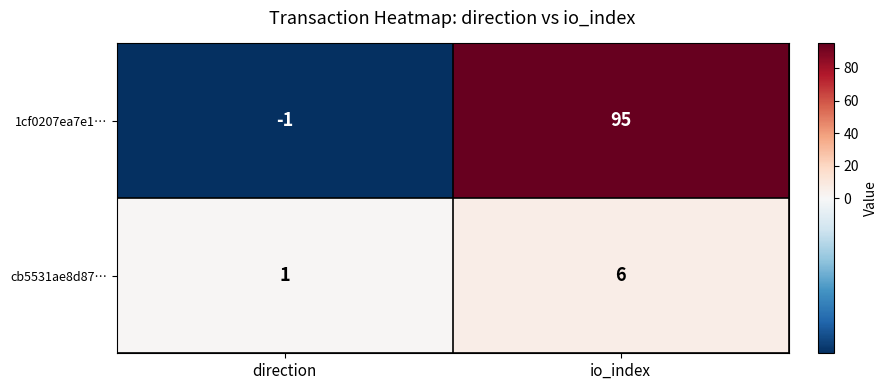

What is the difference between the maximum and minimum values in the 1cf0207ea7e1… series?

96